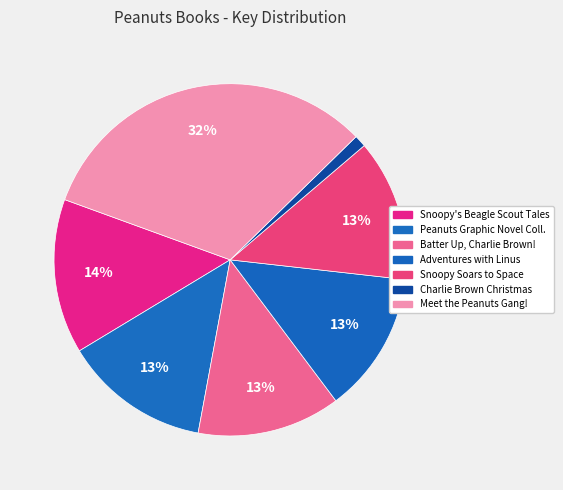

Rank the categories by value from highest to lowest.

Meet the Peanuts Gang!, Snoopy's Beagle Scout Tales, Peanuts Graphic Novel Collection, Batter Up, Charlie Brown!, Snoopy Soars to Space, Adventures with Linus and Friends!, Charlie Brown Christmas